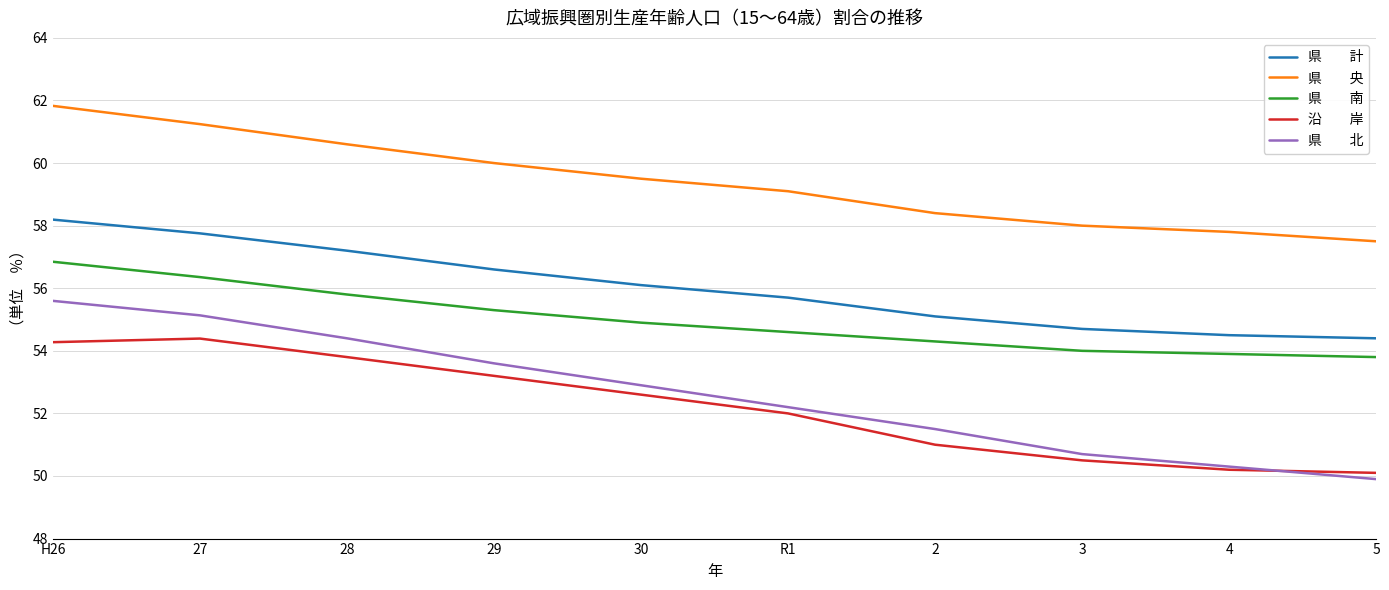

Which label corresponds to the largest value in the chart?

H26